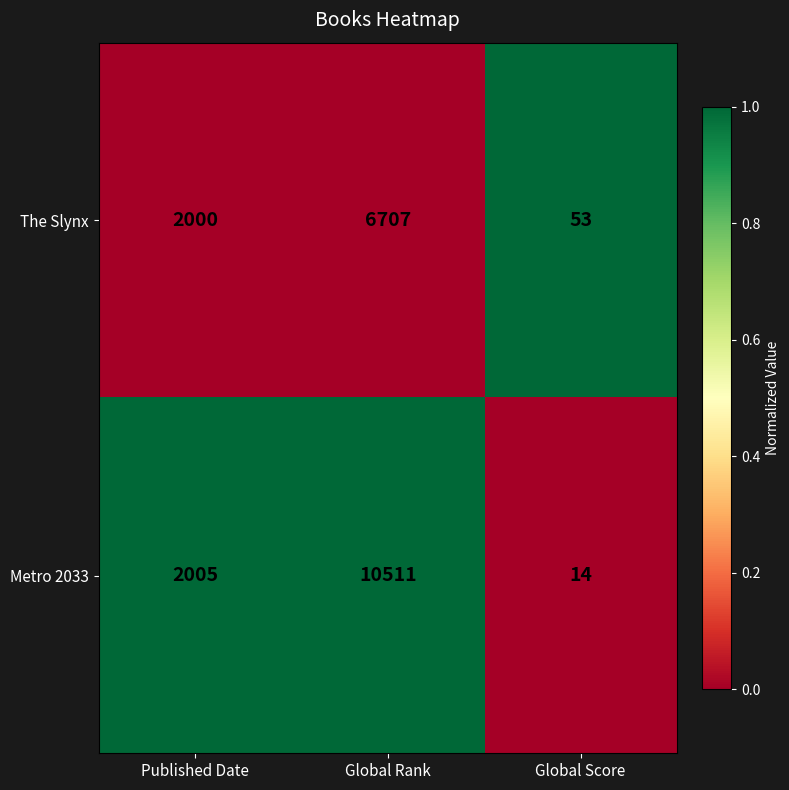

At Global Score, list the series in order from smallest to largest.

Metro 2033, The Slynx